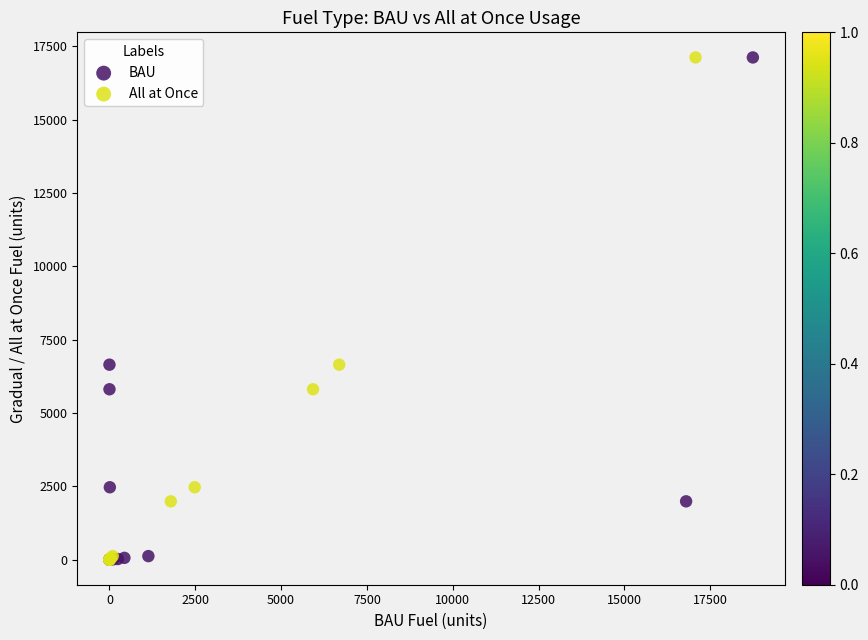

What are all the series names shown in the legend?

BAU, All at Once